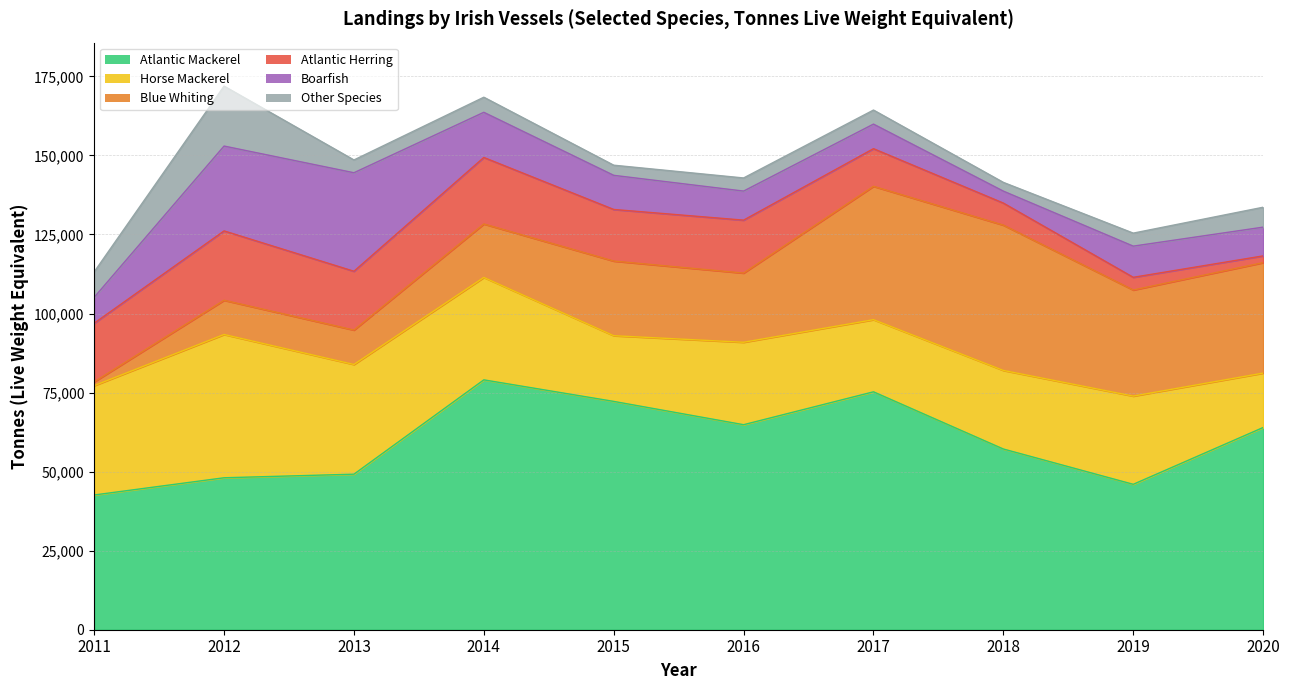

The value of Other Species at 2012 is 18959. True or false?

True